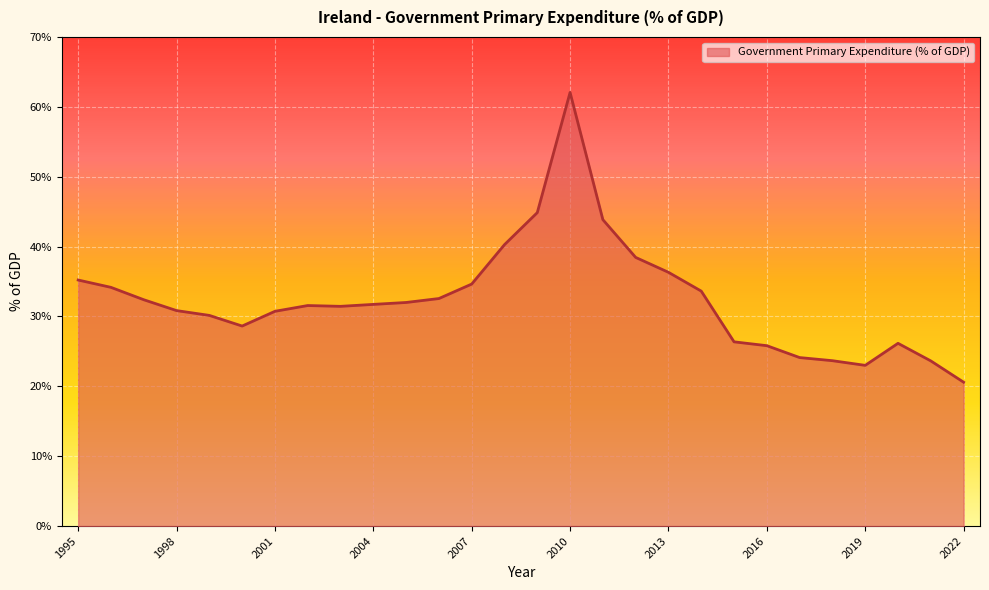

What is the maximum value shown in the chart?

62.1